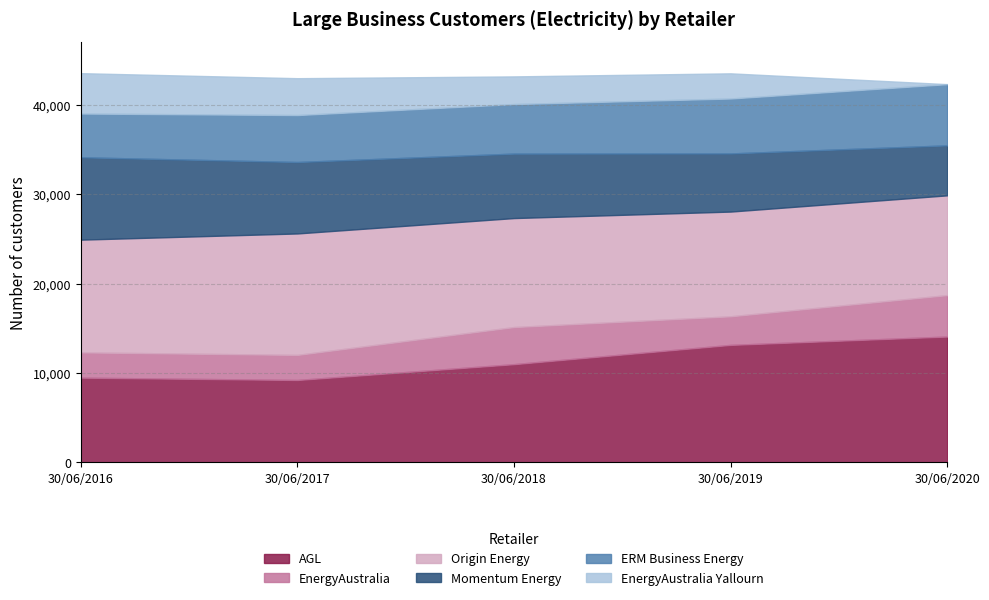

Which series changed the most between 30/06/2017 and 30/06/2019?

AGL